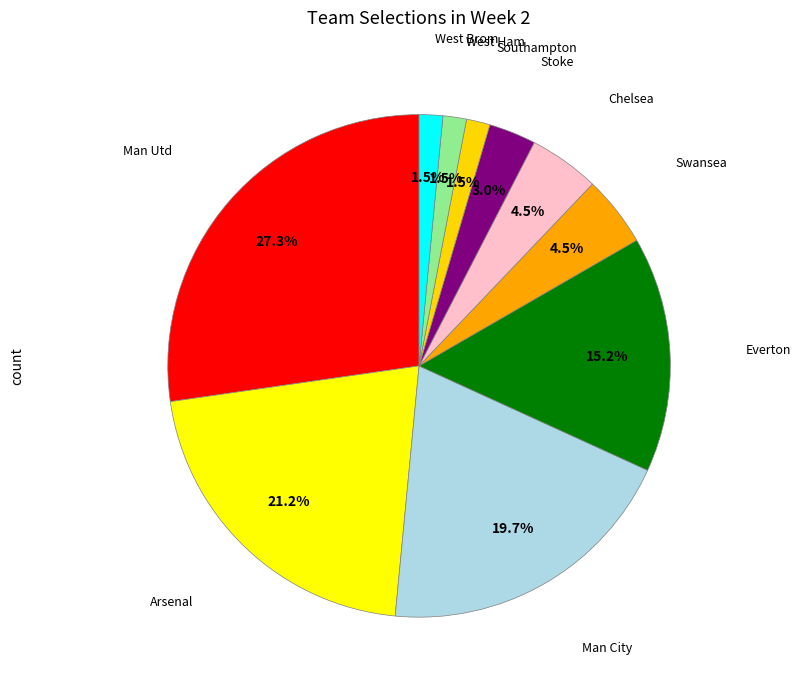

Does any single category account for the majority?

No